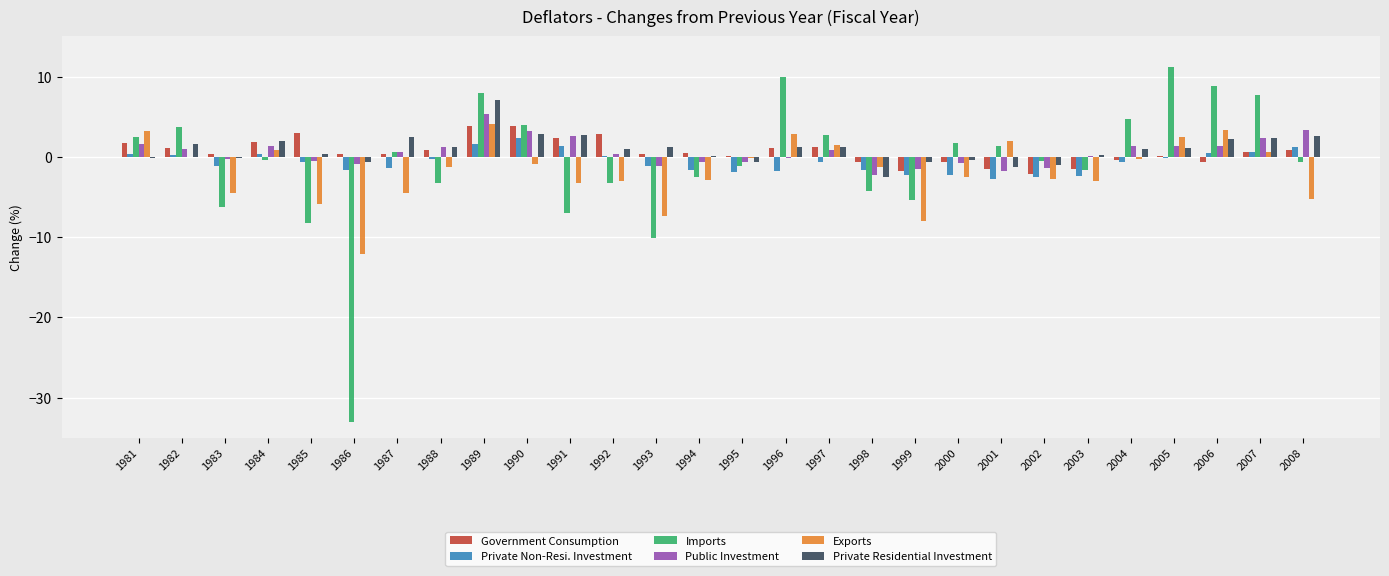

True or false: Exports has a value of 1.5 at 1997.

True